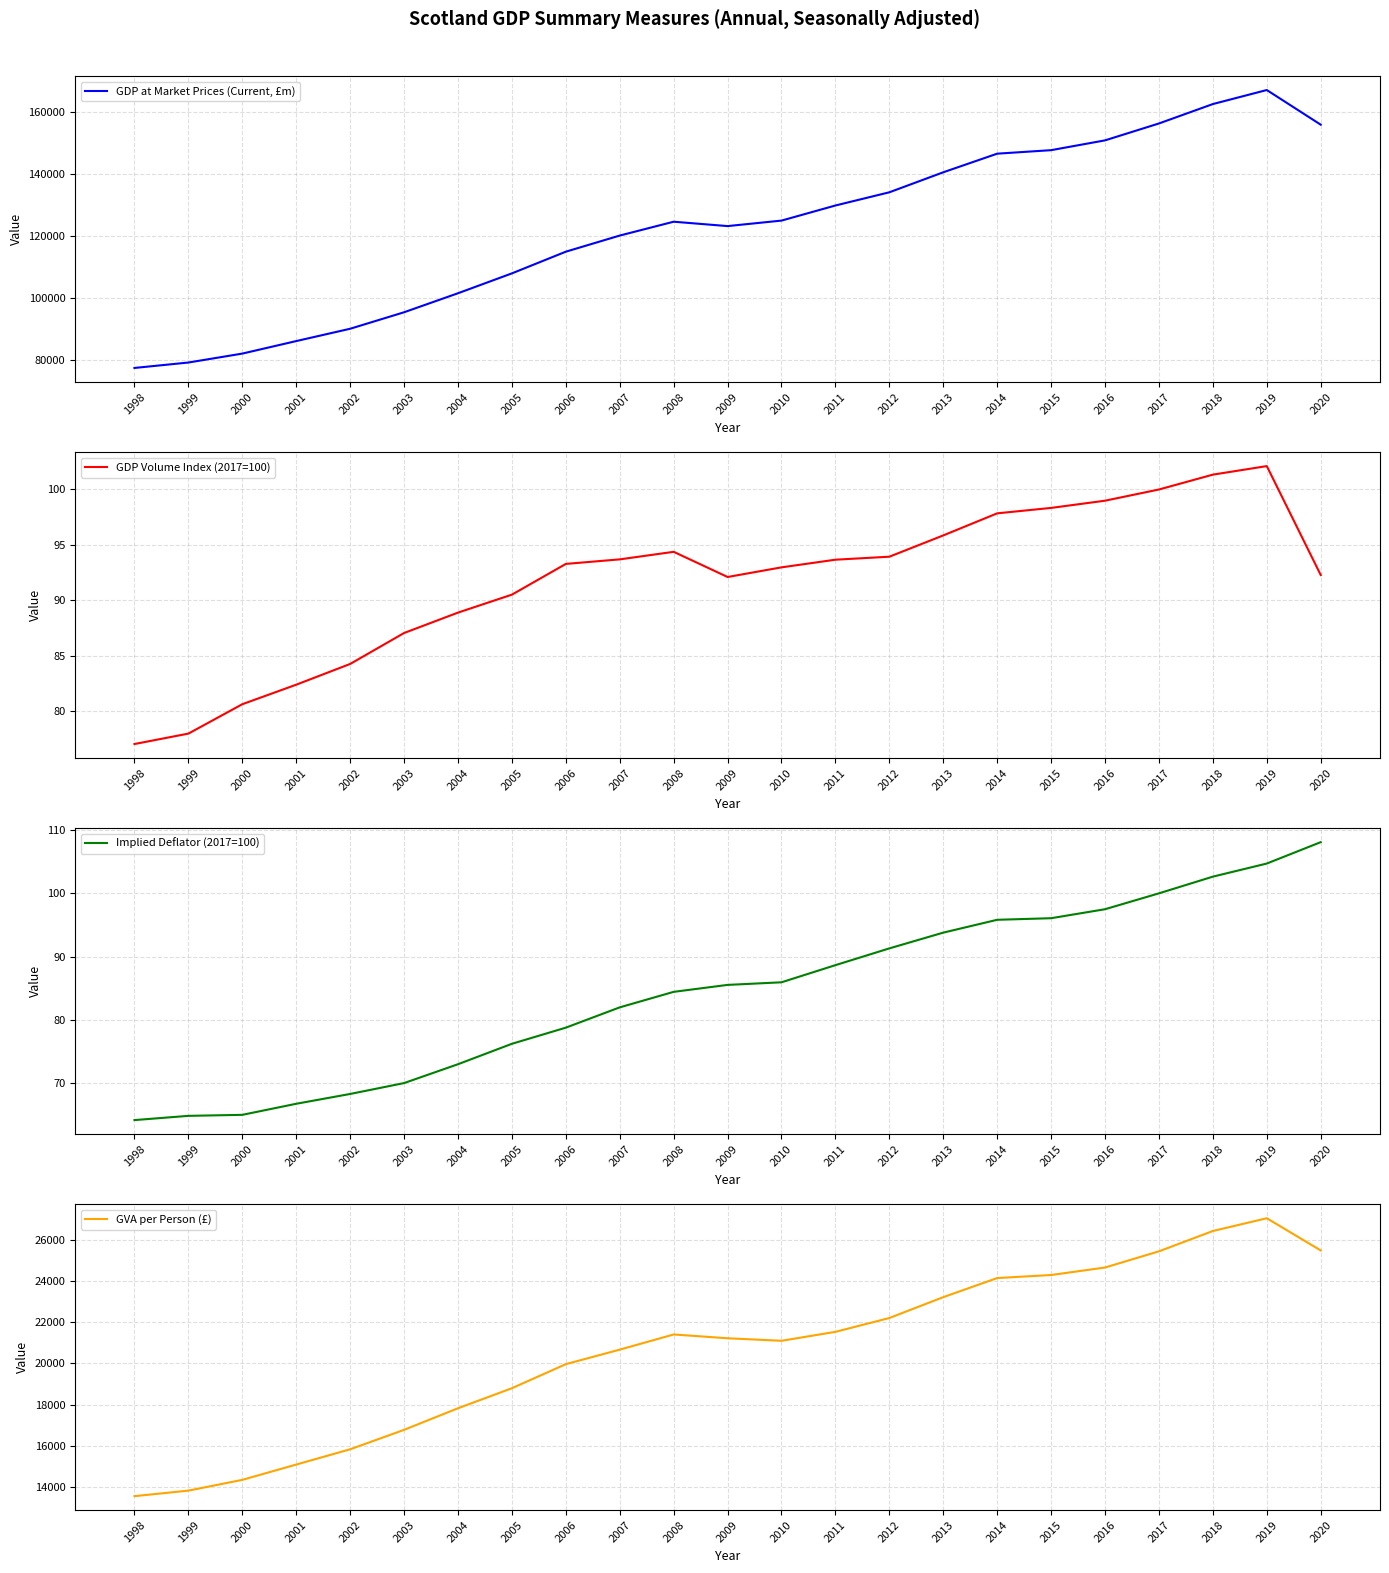

What is the minimum value for GVA per Person (£)?

13556.5